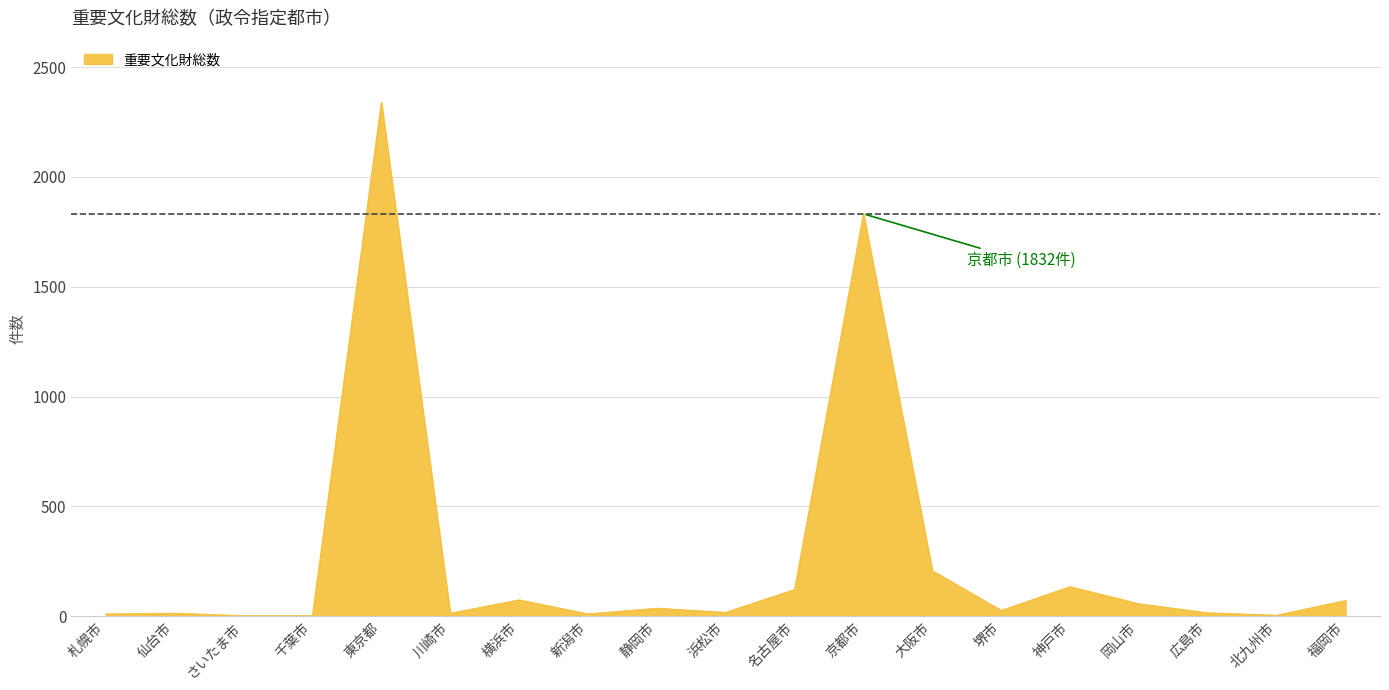

What is the greatest value displayed?

2340